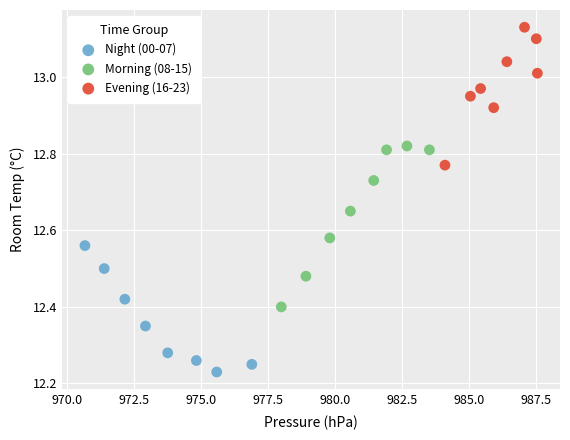

Which series has the widest spread of Y values?

Morning (08-15)